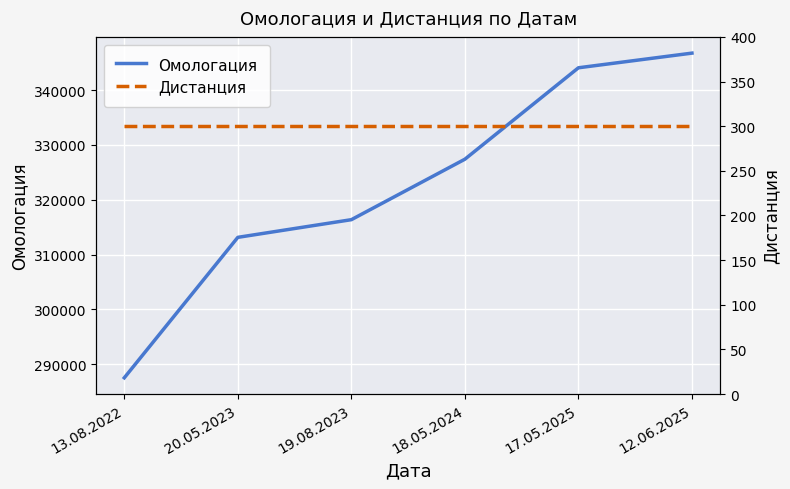

True or false: Дистанция and Омологация intersect in this chart.

False